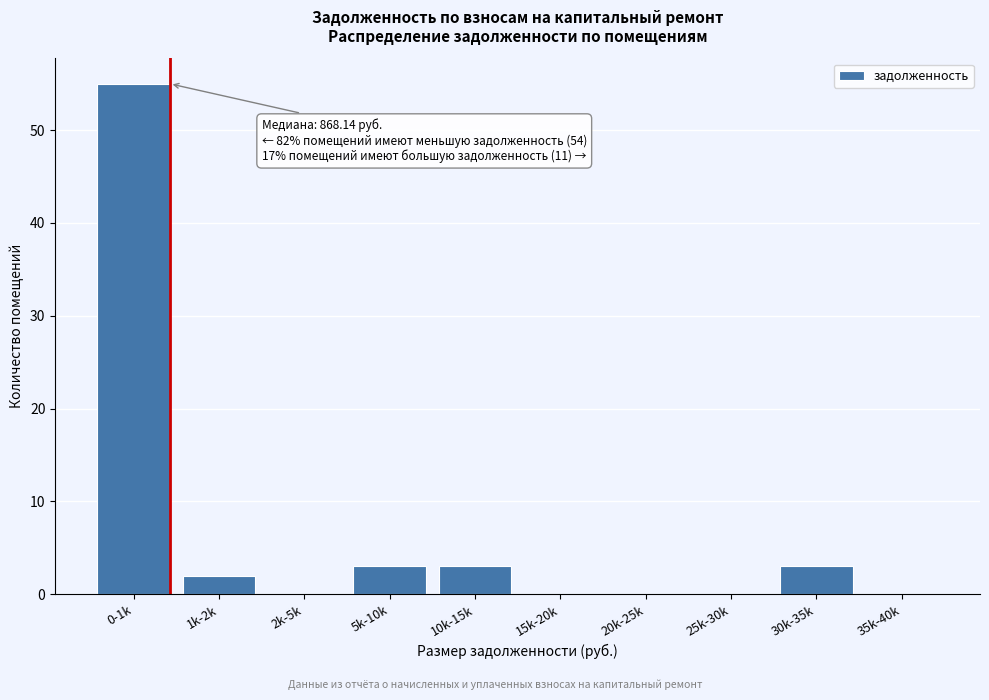

Reading left to right, extract all data points from this chart.

0-1k=55	1k-2k=2	2k-5k=0	5k-10k=3	10k-15k=3	15k-20k=0	20k-25k=0	25k-30k=0	30k-35k=3	35k-40k=0